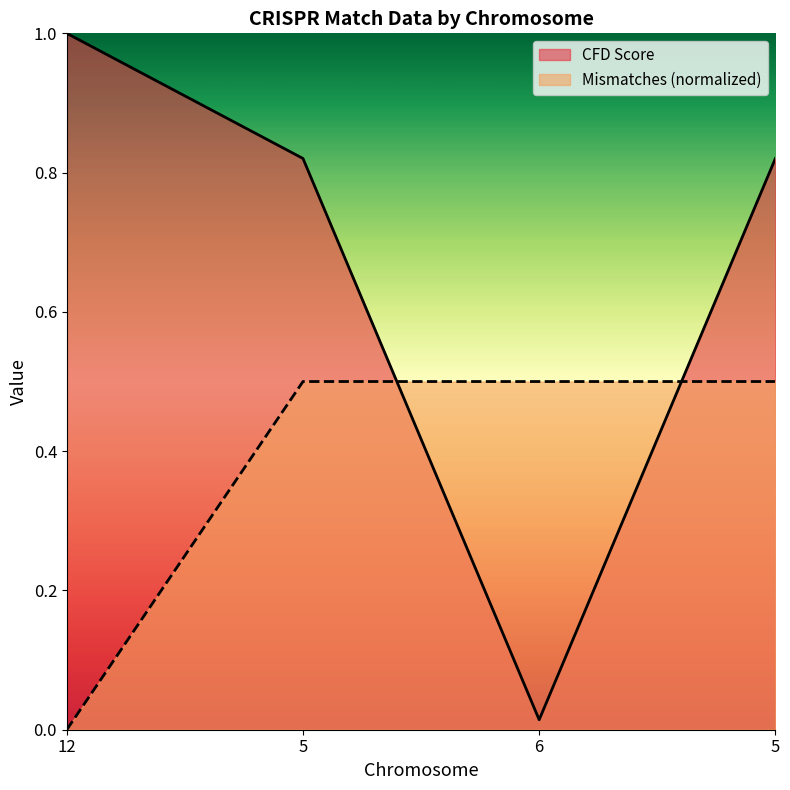

What is the maximum value shown in the chart?

1.0